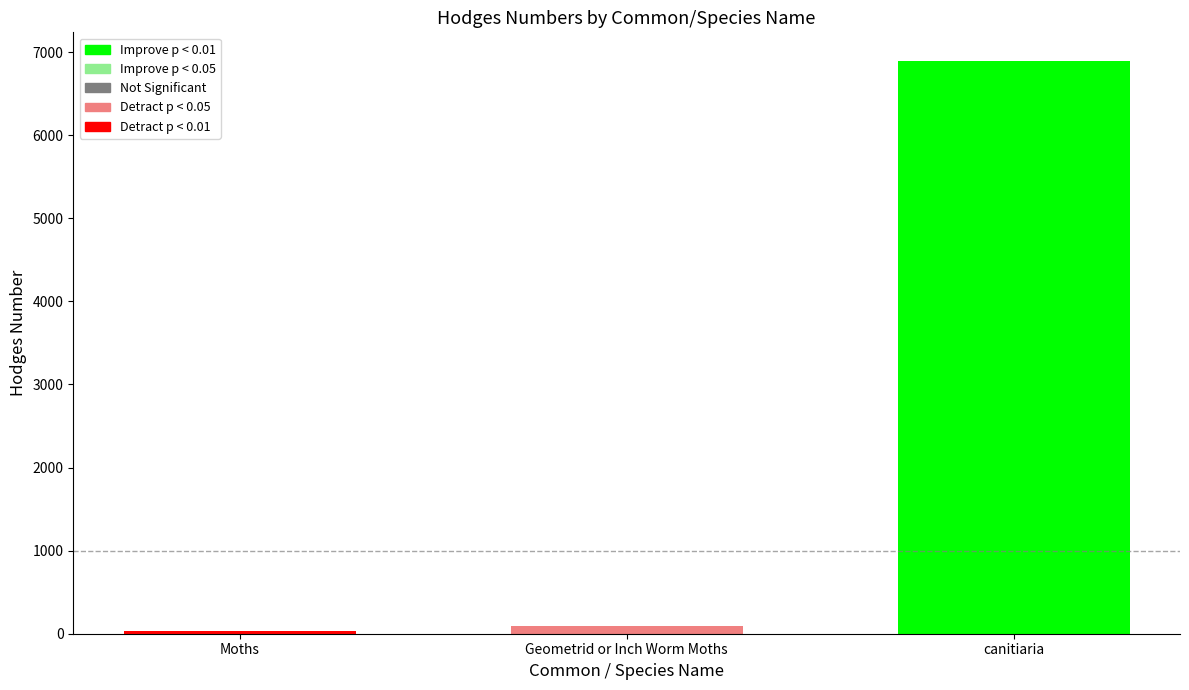

What is the sum of all values?

7013.3